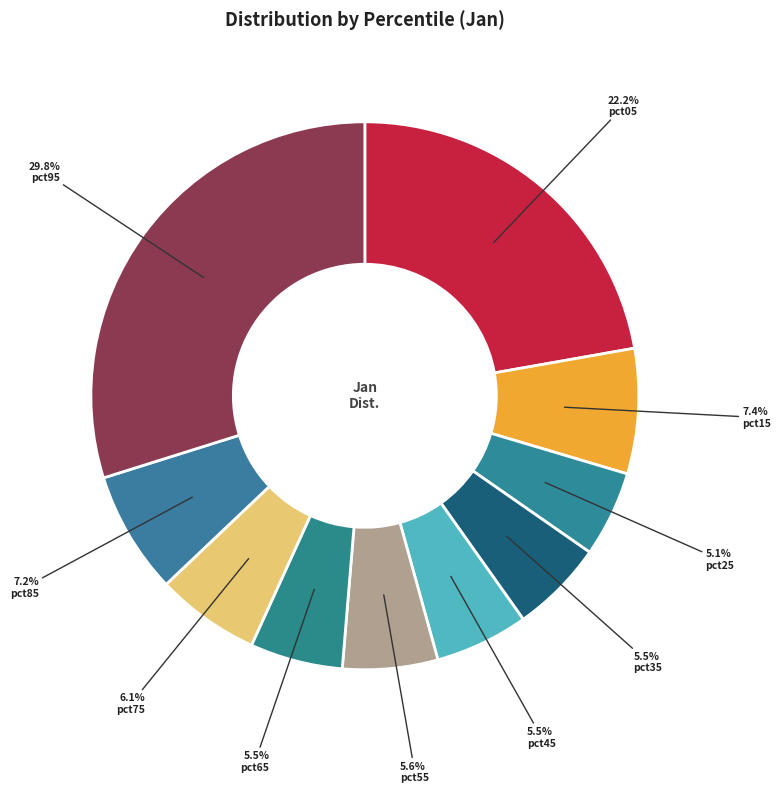

Count the number of slices in the pie.

10